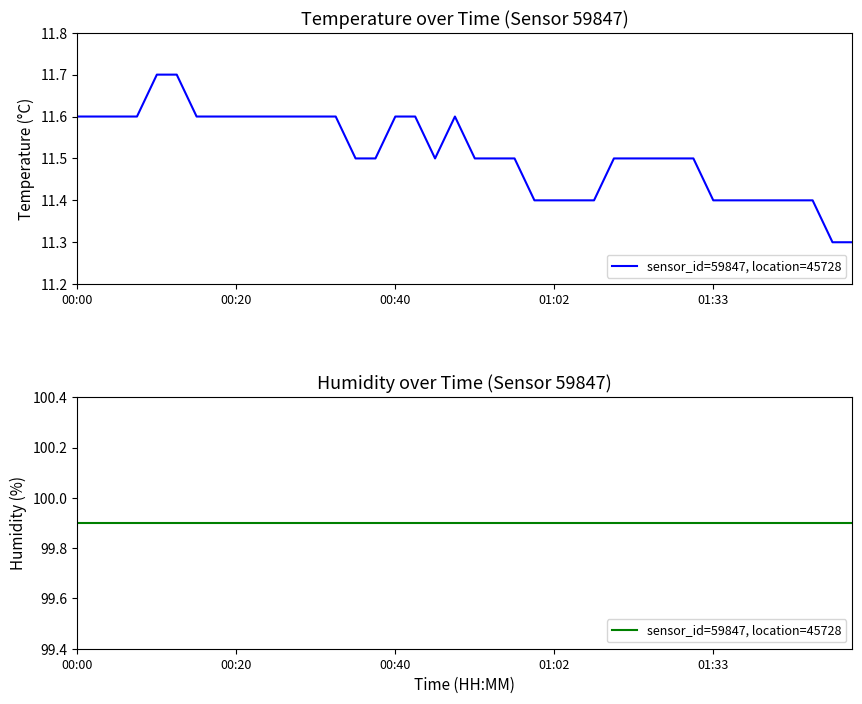

Reading left to right, extract all data points from this chart.

11.6	11.6	11.6	11.6	11.7	11.7	11.6	11.6	11.6	11.6	11.6	11.6	11.6	11.6	11.5	11.5	11.6	11.6	11.5	11.6	11.5	11.5	11.5	11.4	11.4	11.4	11.4	11.5	11.5	11.5	11.5	11.5	11.4	11.4	11.4	11.4	11.4	11.4	11.3	11.3